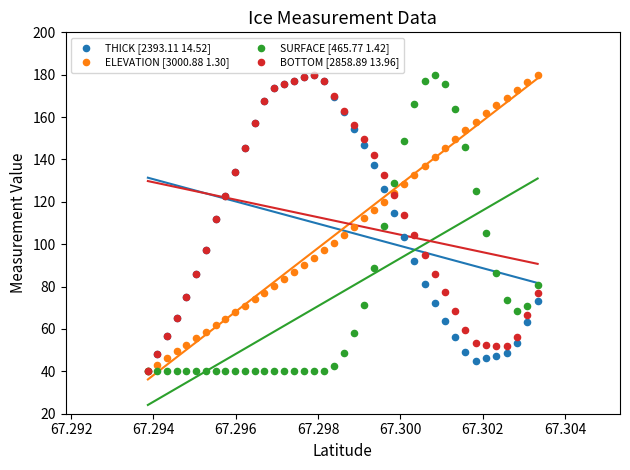

What are all the series names shown in the legend?

THICK [2393.11 14.52], ELEVATION [3000.88 1.30], SURFACE [465.77 1.42], BOTTOM [2858.89 13.96]